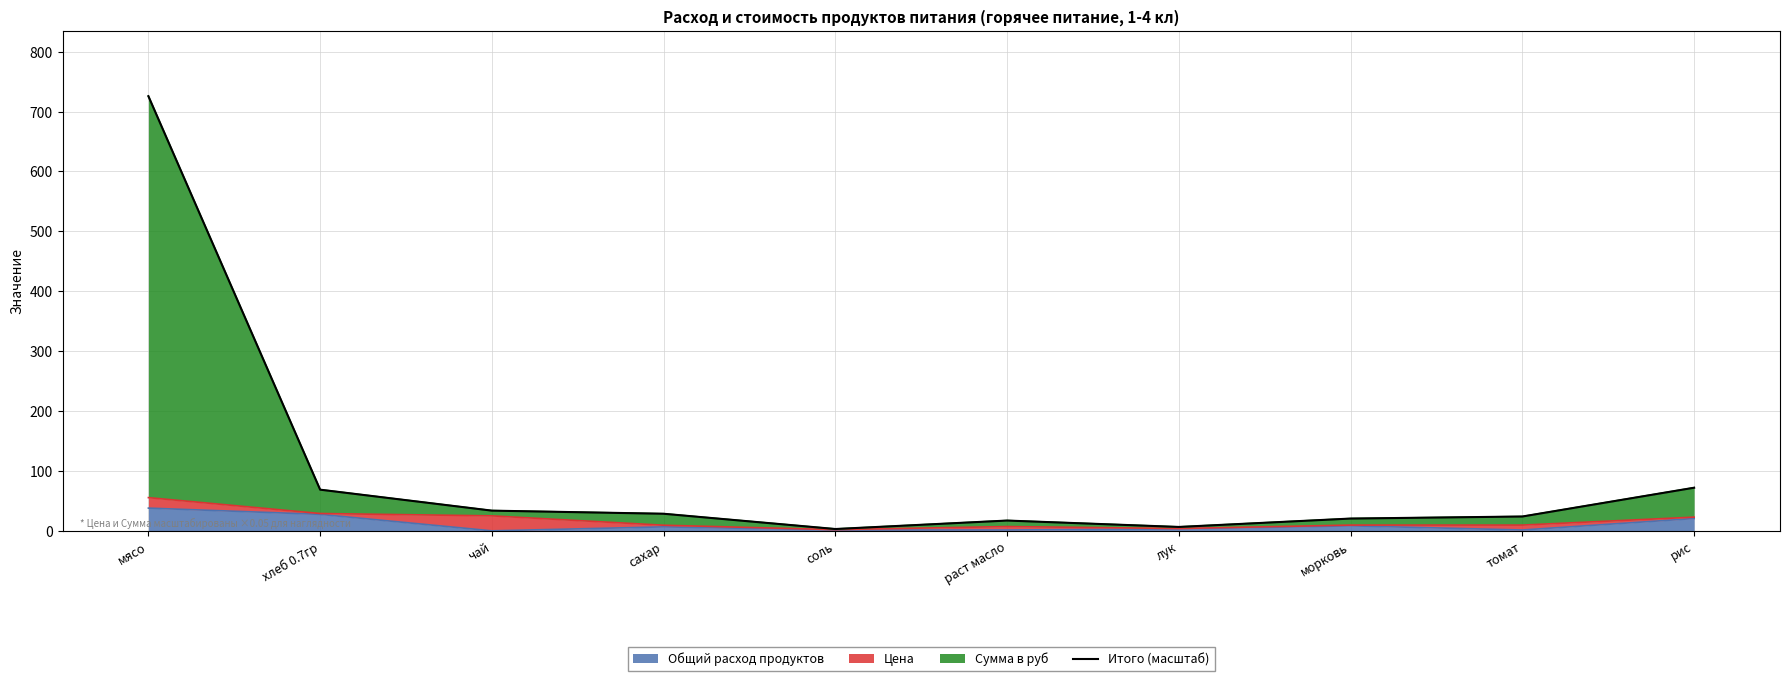

Rank the categories by value from lowest to highest.

соль, лук, раст масло, морковь, томат, сахар, чай, хлеб 0.7гр, рис, мясо